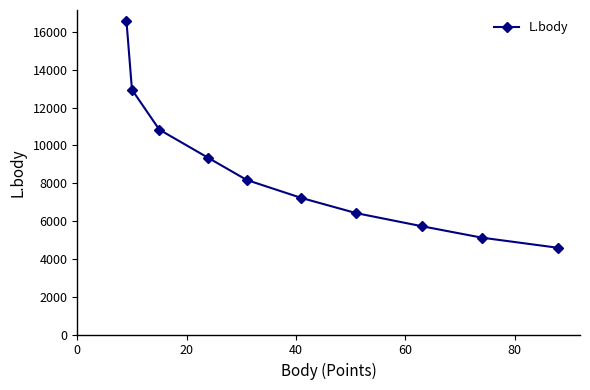

What is the value of the 2nd point from the left?

12945